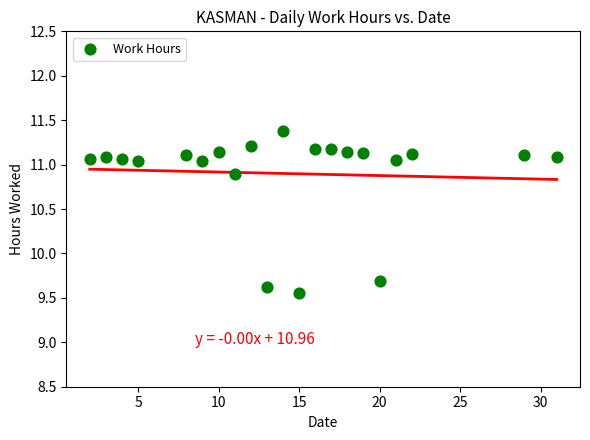

What Y value in the scatter plot is closest to 10?

9.7